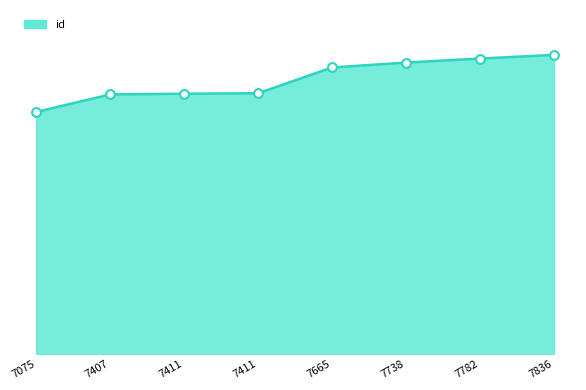

Is this an area chart (filled region under the line)?

Yes